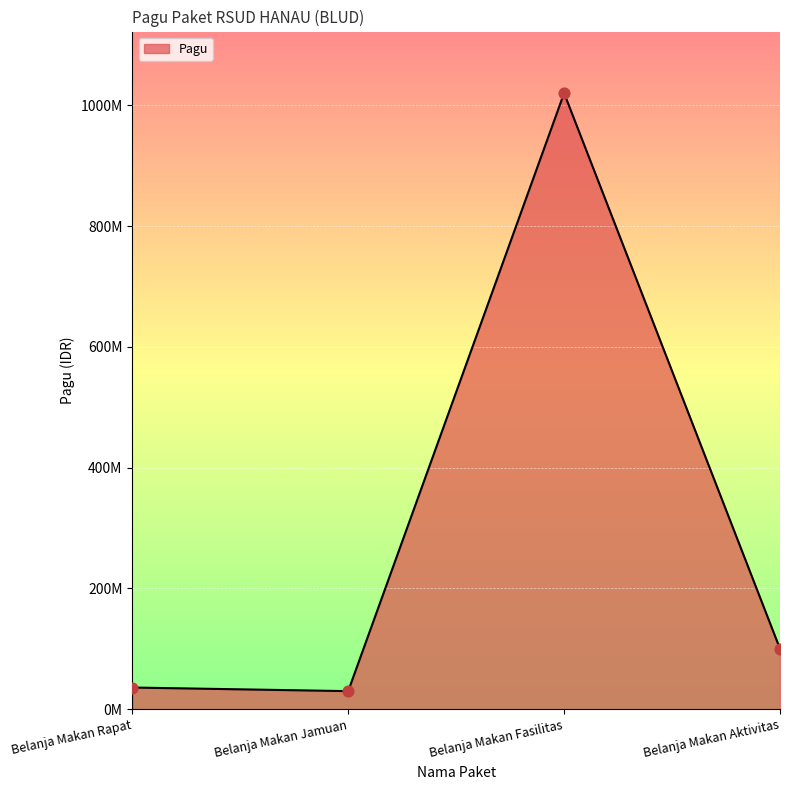

What is the change in value from Belanja Makan Rapat to Belanja Makan Fasilitas?

+984000000